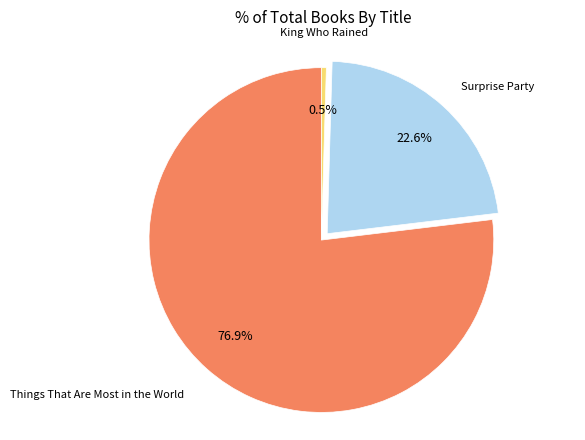

Does any single category account for the majority?

Yes